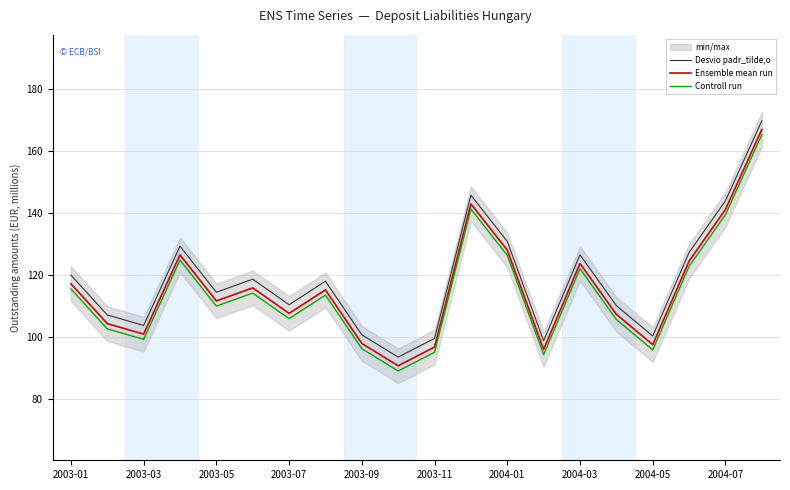

Rank the series by their average value, from highest to lowest.

Desvio padr_tilde;o, Ensemble mean run, Controll run